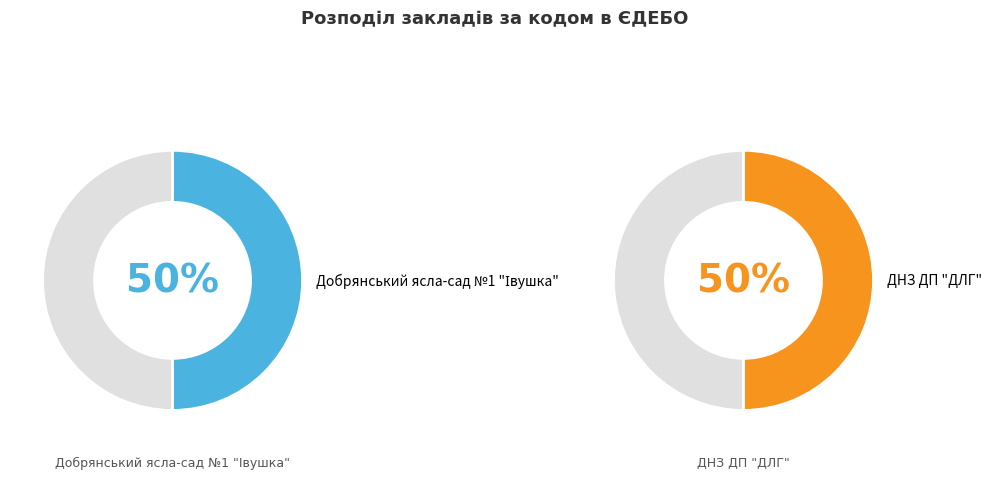

Count the number of slices in the pie.

2